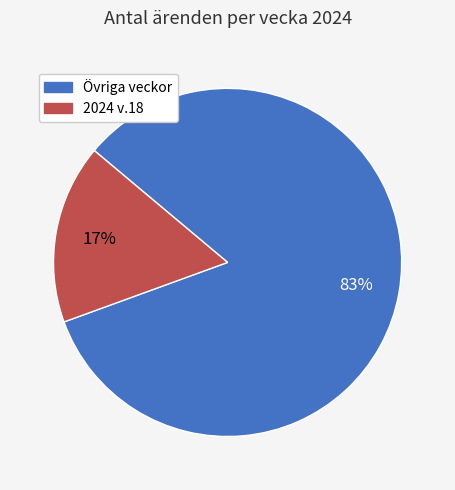

To the nearest percent, what portion does 2024 v.18 represent?

17%